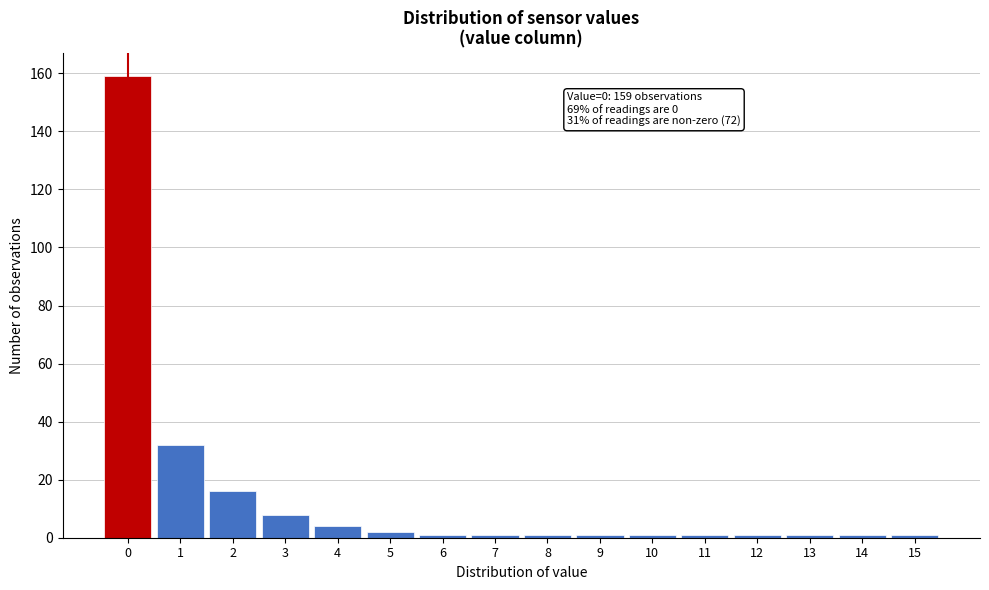

Reading right to left, transcribe all the data shown in this chart.

15=1	14=1	13=1	12=1	11=1	10=1	9=1	8=1	7=1	6=1	5=2	4=4	3=8	2=16	1=32	0=159